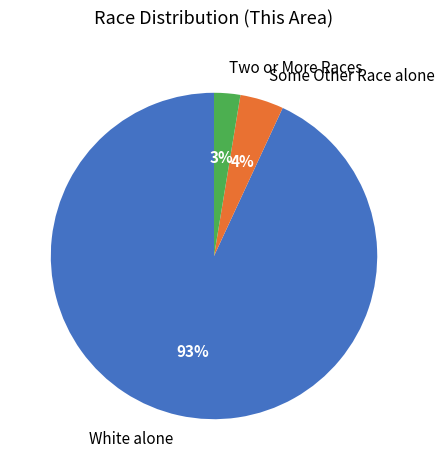

The White alone slice represents 93% of the pie. True or false?

True